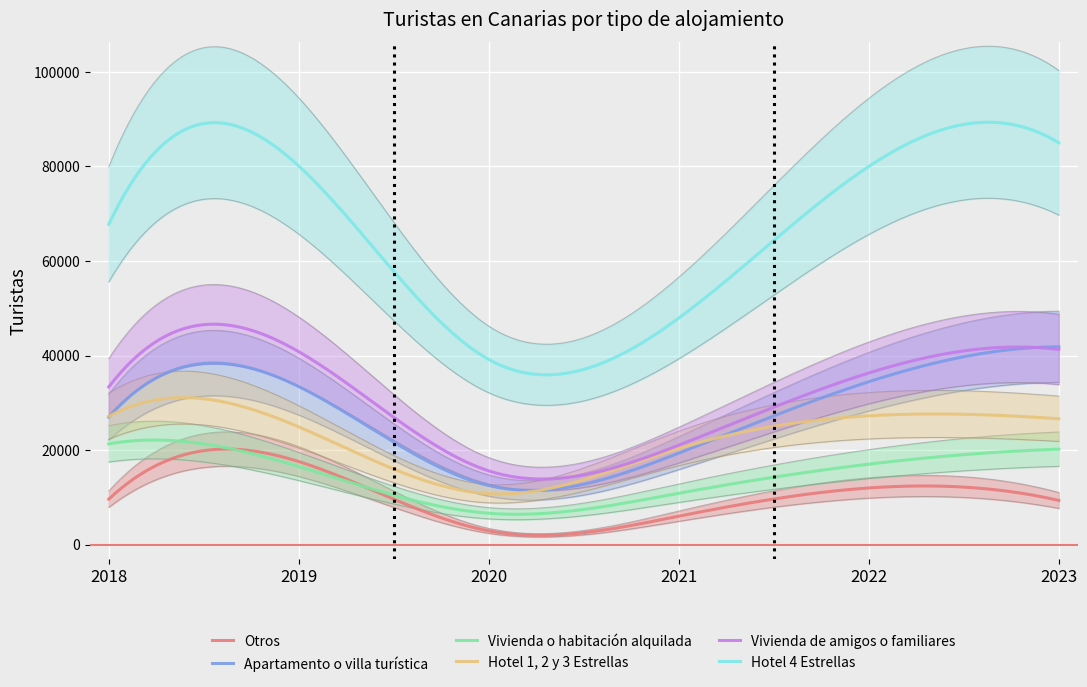

Rank the categories by Vivienda de amigos o familiares value from lowest to highest.

2020, 2021, 2018, 2022, 2019, 2023